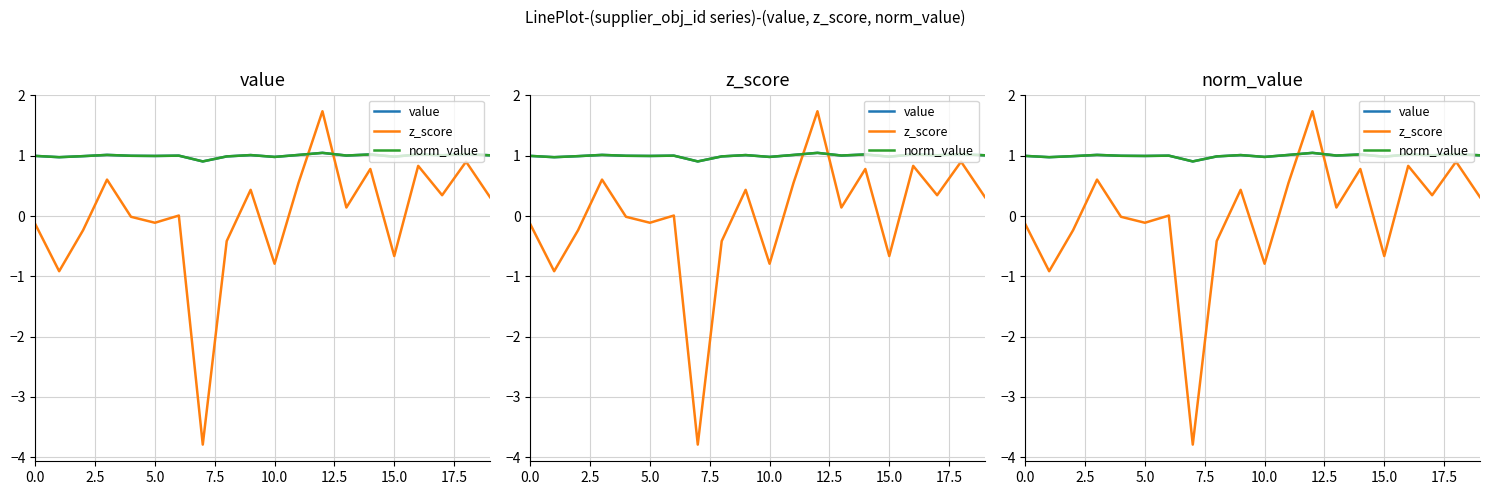

After their last crossing, which series has the higher values: z_score or value?

value